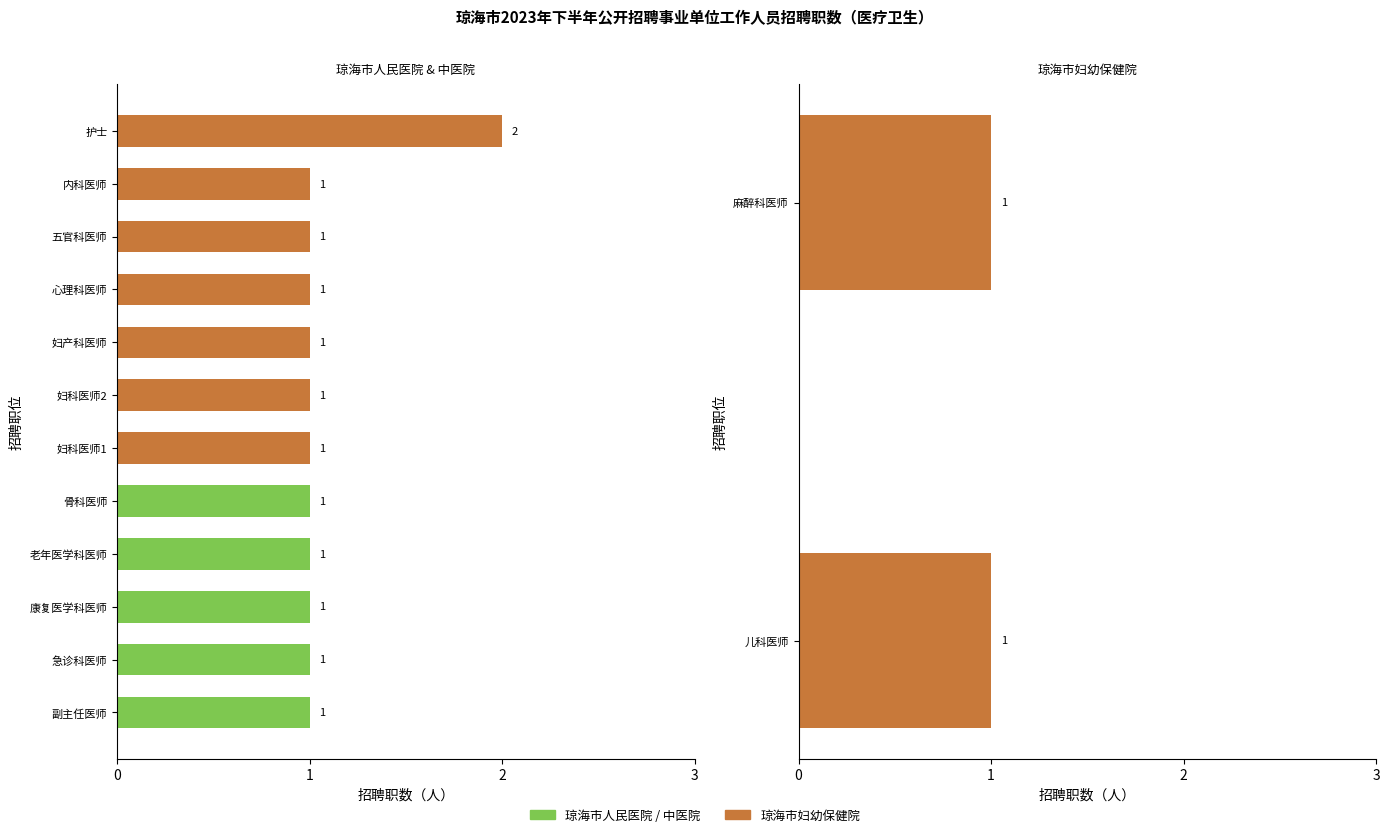

Which category has the highest value across all series?

护士